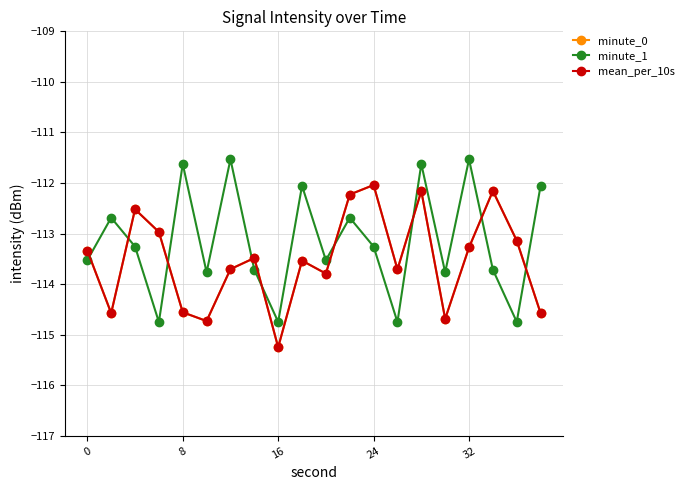

What is the average value of the minute_0 series?

-113.5